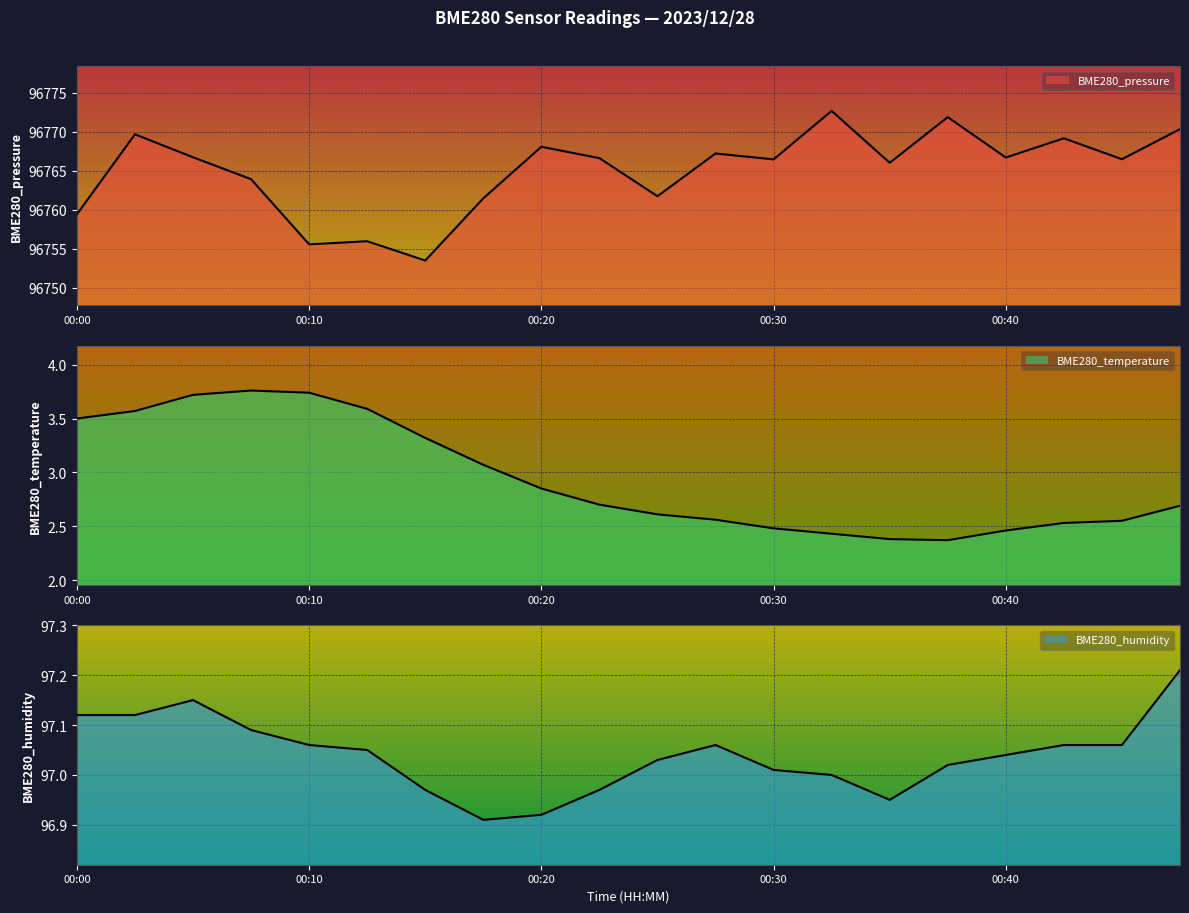

Is it true that BME280_temperature equals 3.5 at 00:38?

False